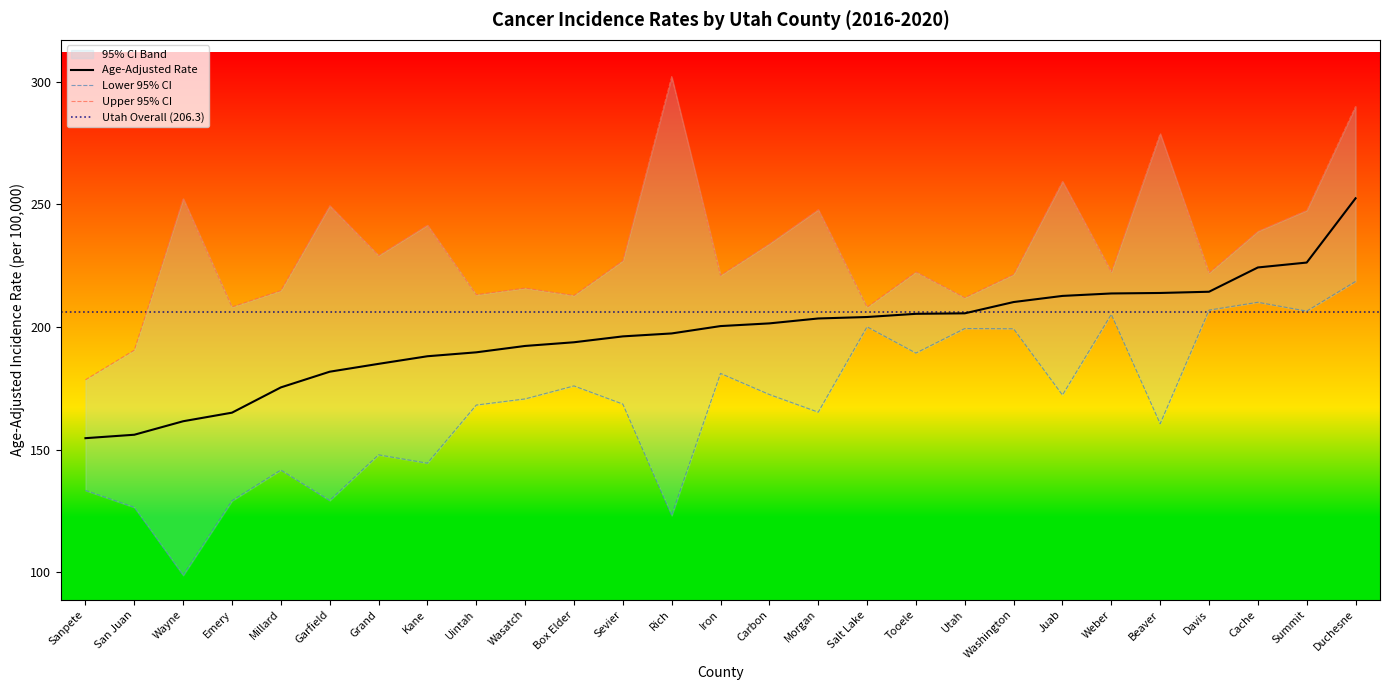

Where does the Lower 95% CI series first go above 170?

Wasatch